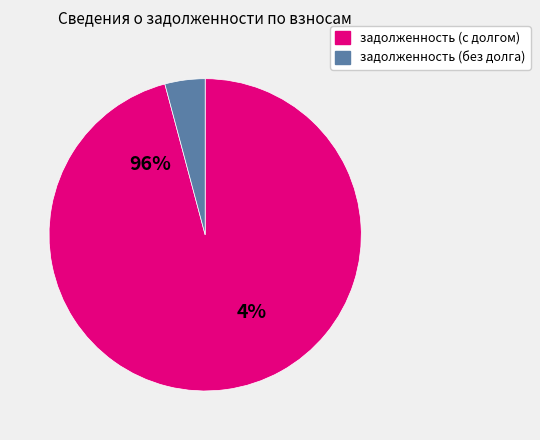

True or false: 25 accounts for 5% of the total.

False